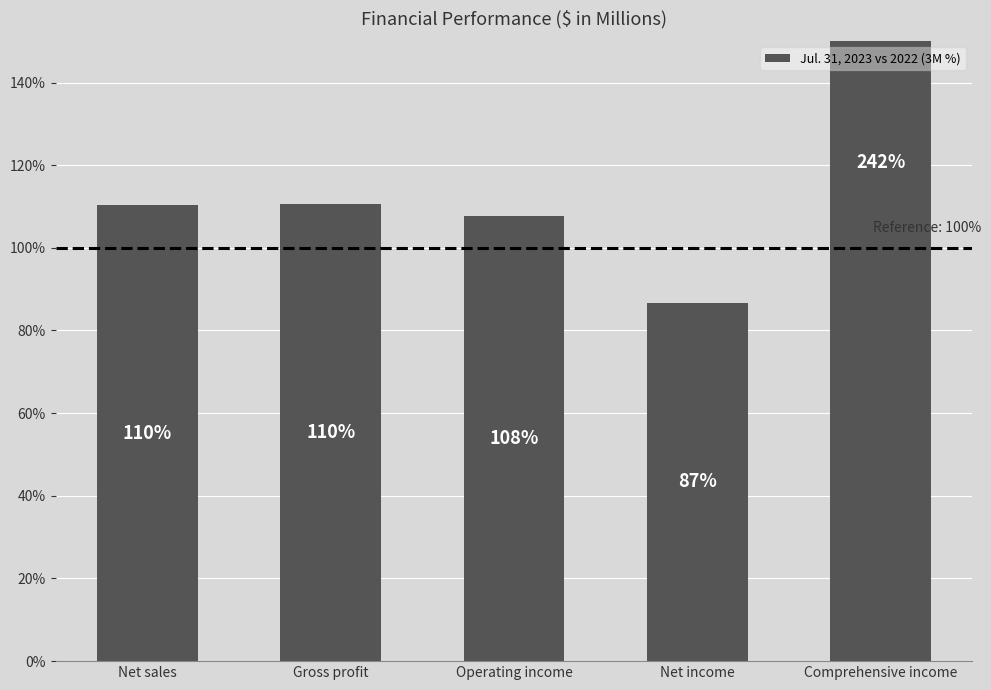

True or false: the data shows 241.5 at Comprehensive income.

True